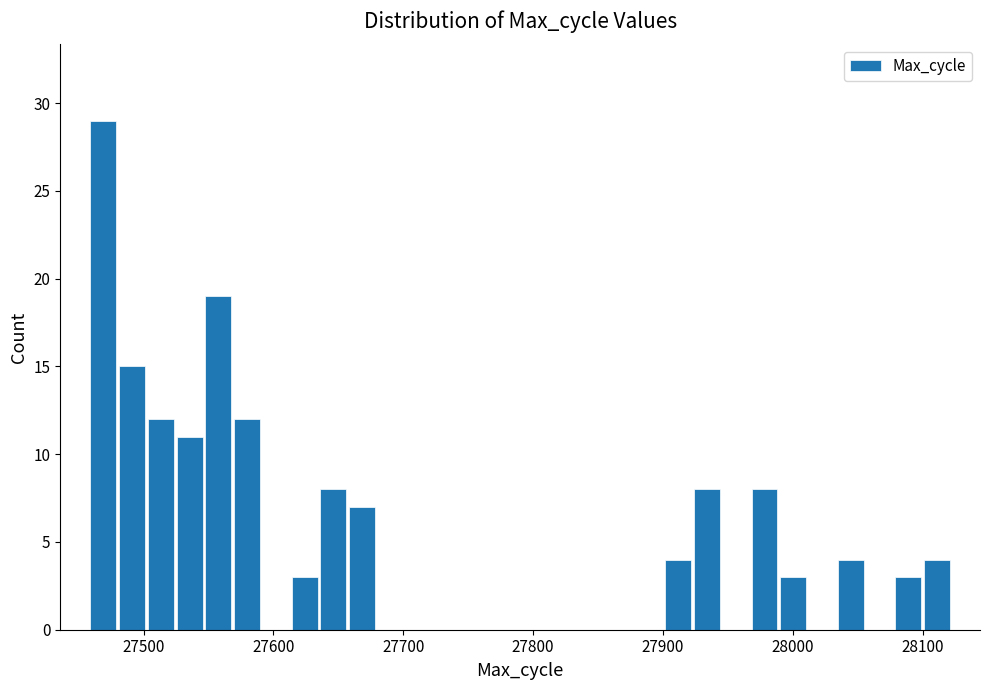

Read against the x-axis, roughly where is the centre of the tallest bar?

27470